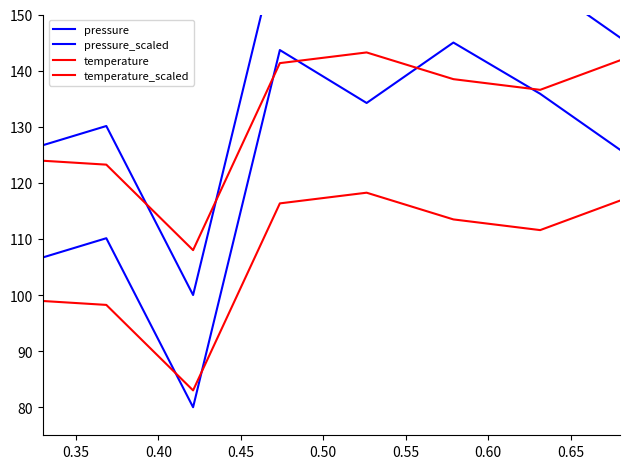

True or false: temperature and pressure_scaled intersect in this chart.

False